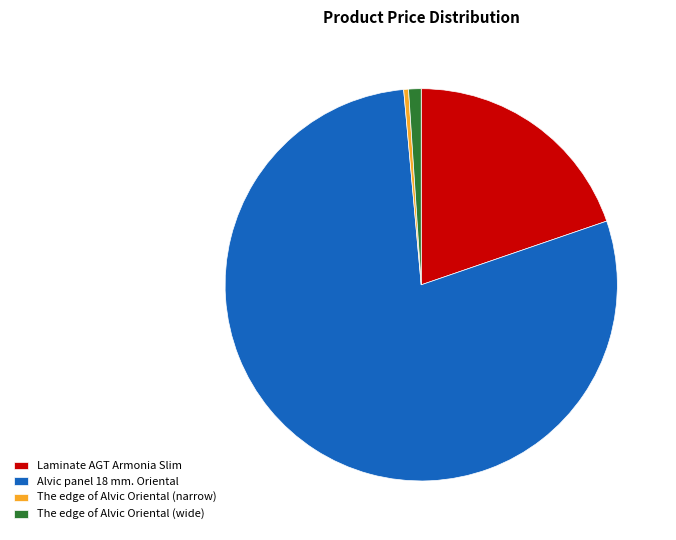

Which slice is the smallest?

The edge of Alvic Oriental (narrow)